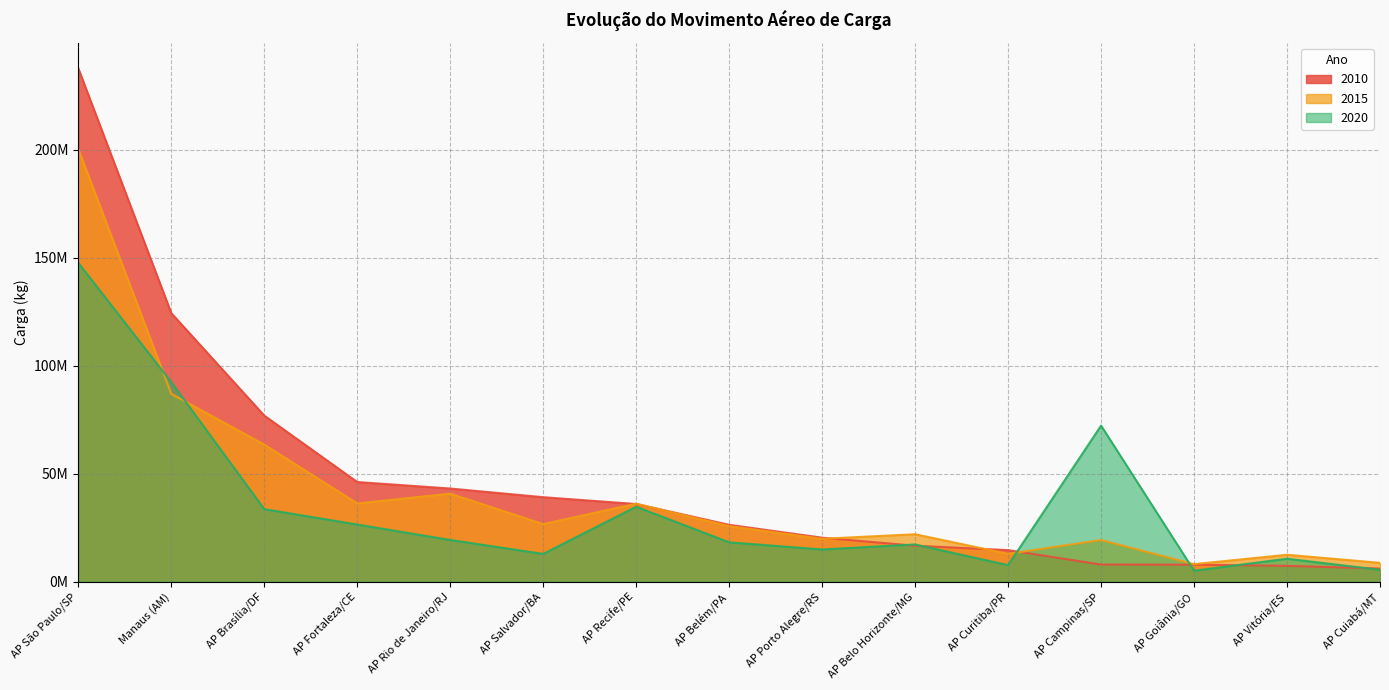

Count the number of categories in the chart.

15